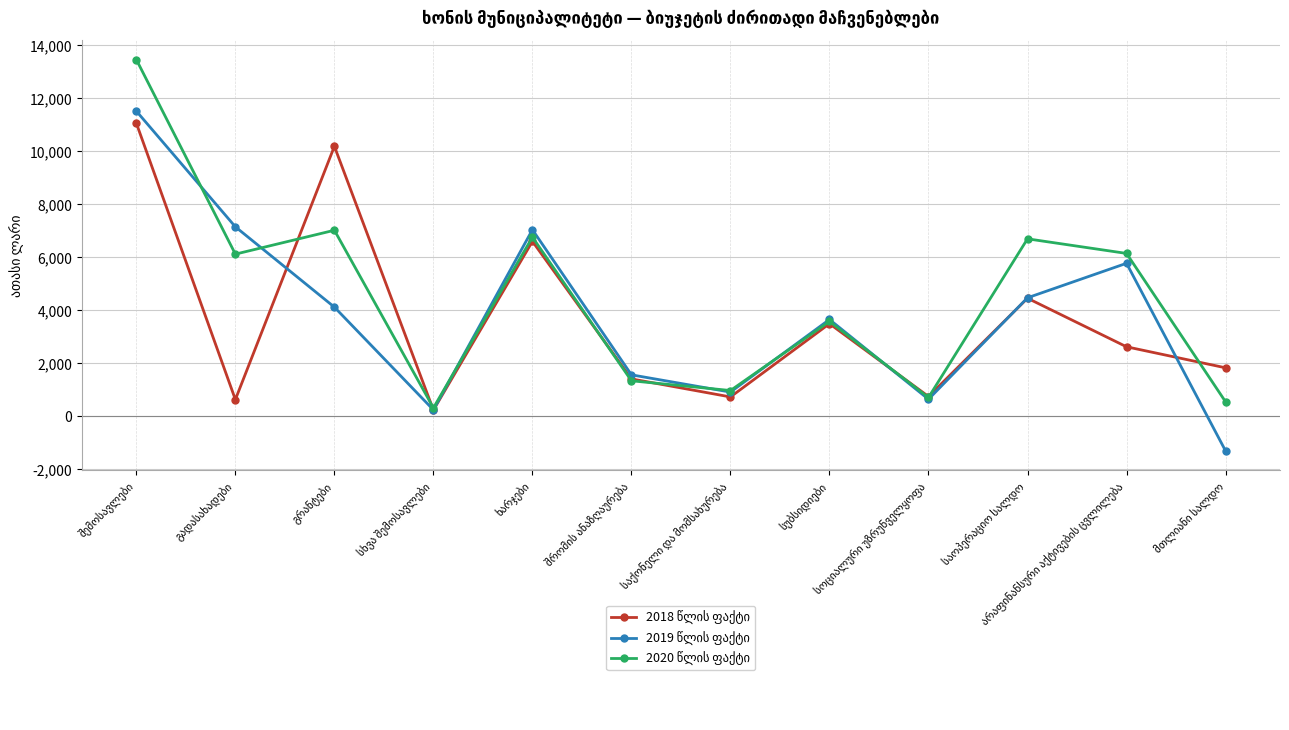

What is the greatest value displayed?

13450.9